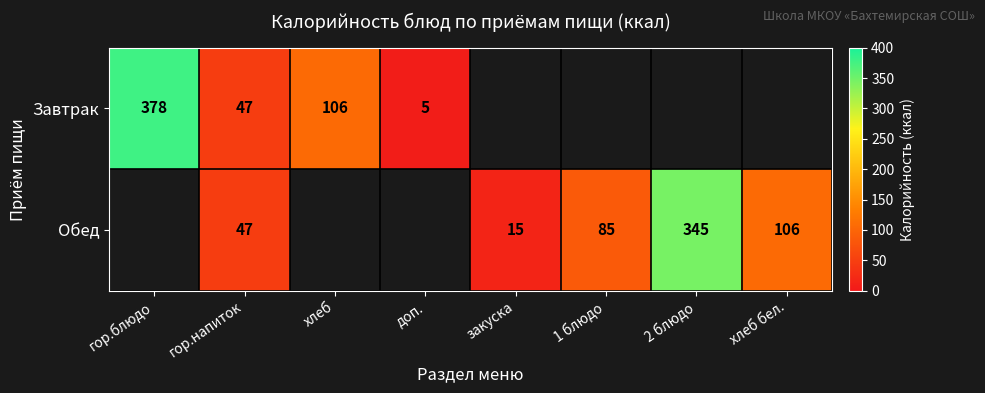

Is it true that Обед equals 175 at хлеб бел.?

False